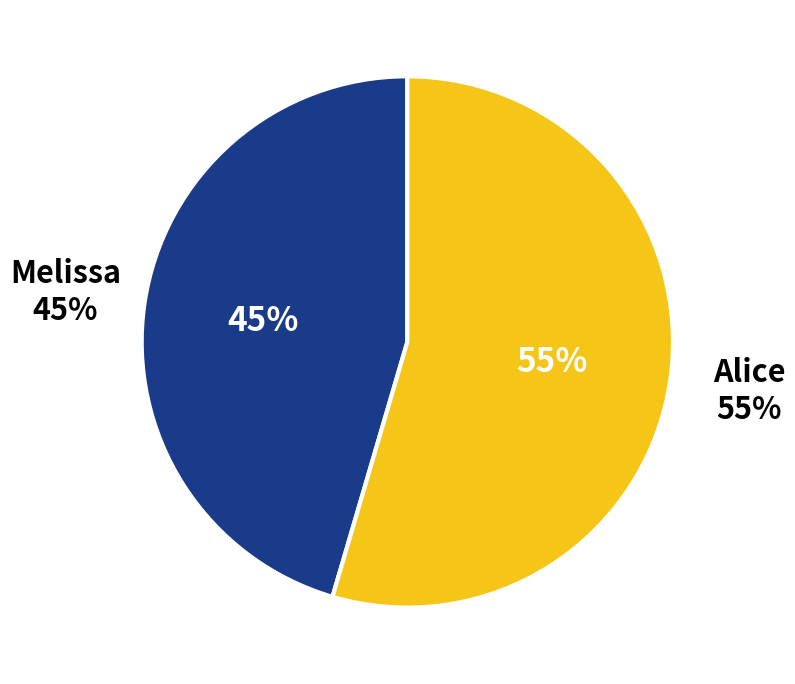

To the nearest percent, what is the combined percentage of Melissa and Alice?

100%